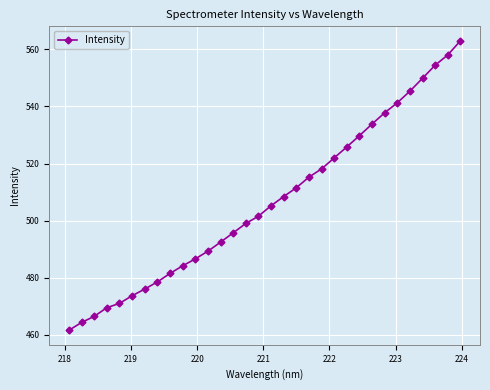

What is the minimum value shown in the chart?

461.6